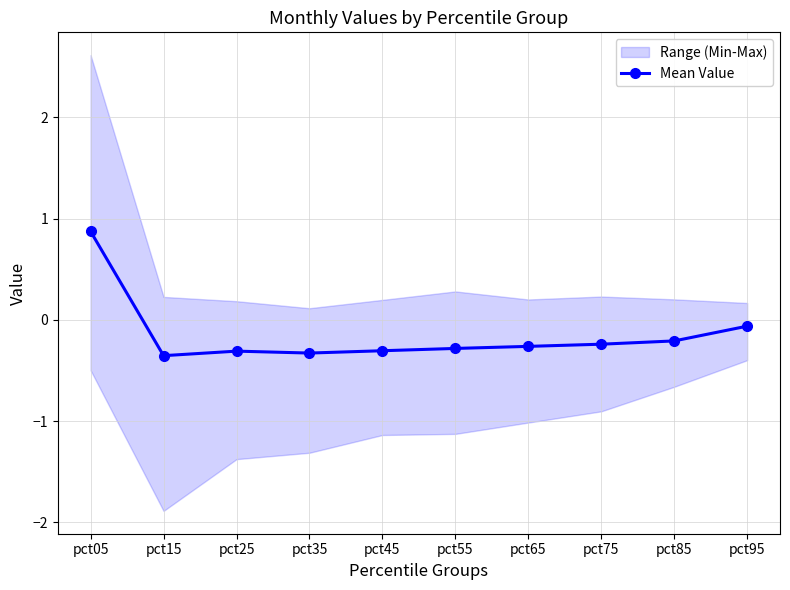

Which label corresponds to the largest value in the chart?

pct05